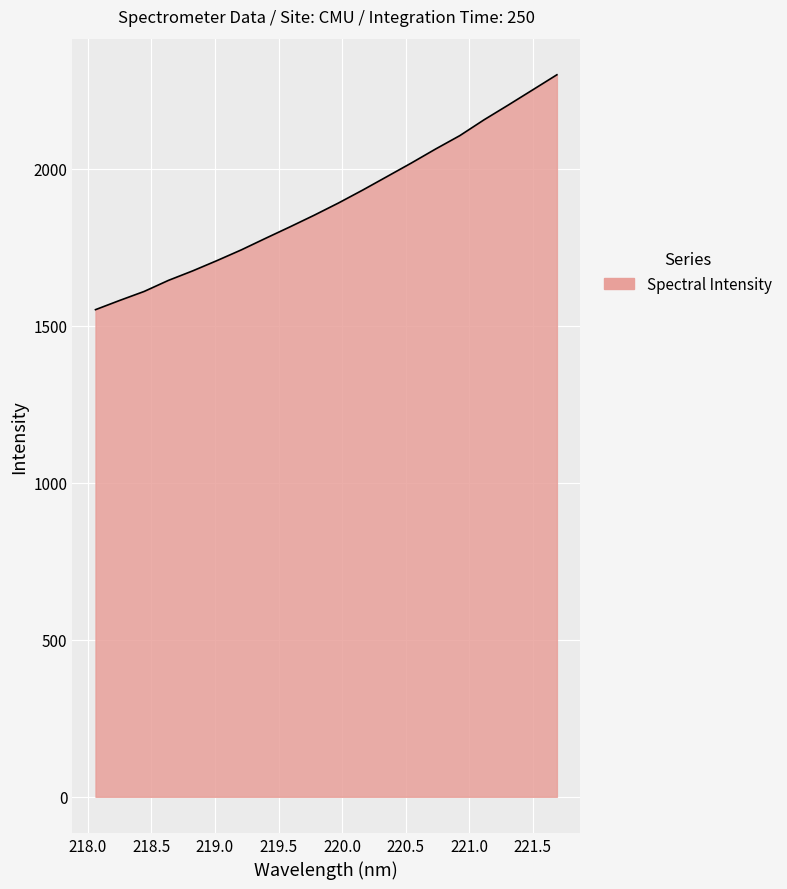

What is the difference between the maximum and minimum values?

748.0